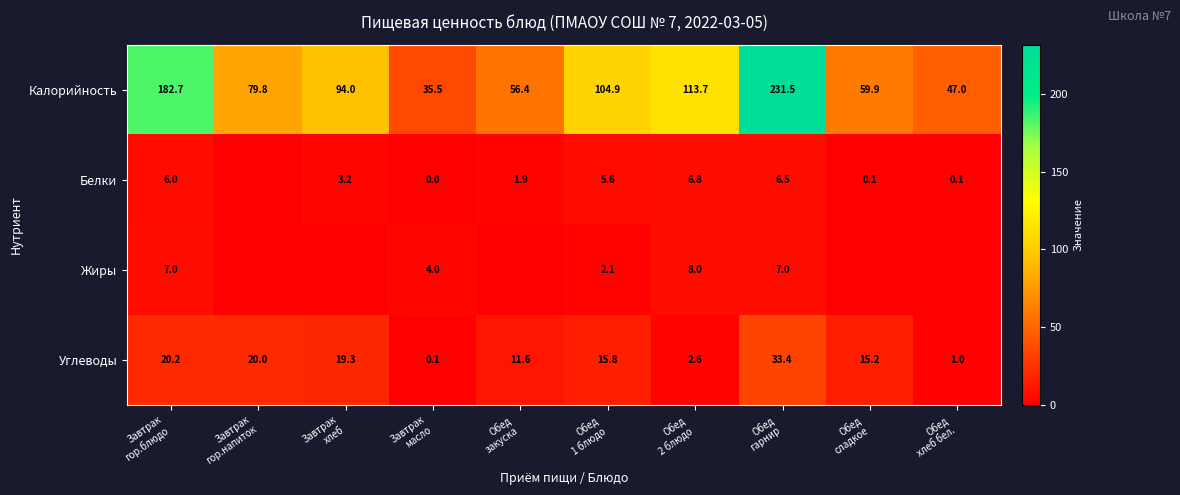

What is the lowest value of the Калорийность series?

35.5